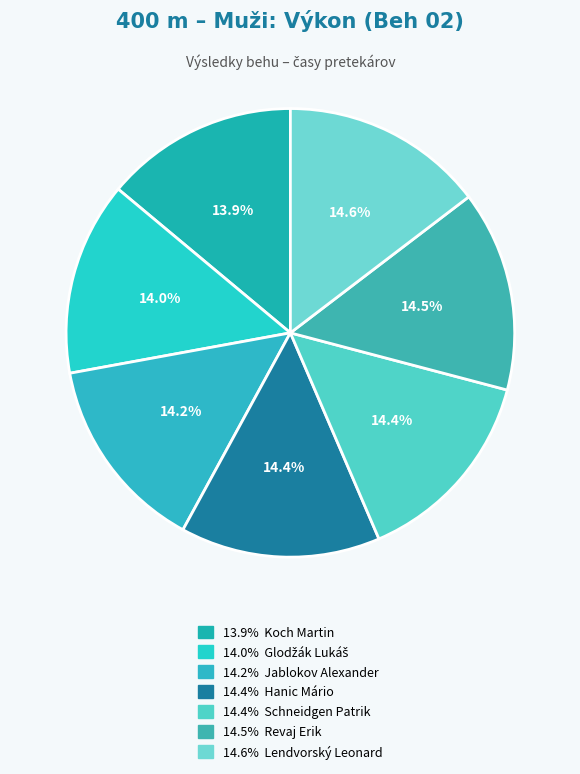

How many slices are in this pie chart?

7